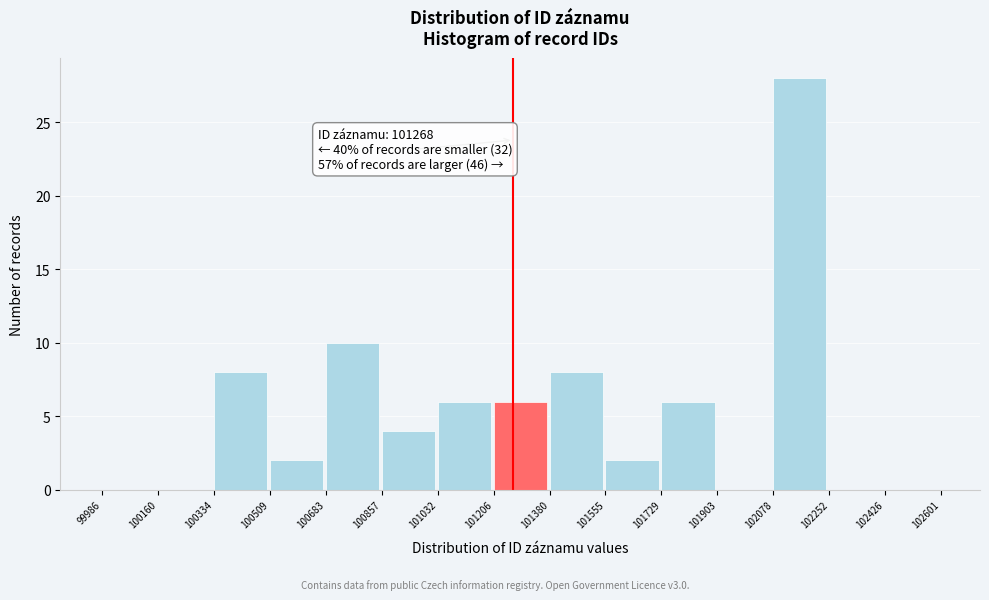

Over which range of the x-axis is the bar tallest?

102078 to 102252